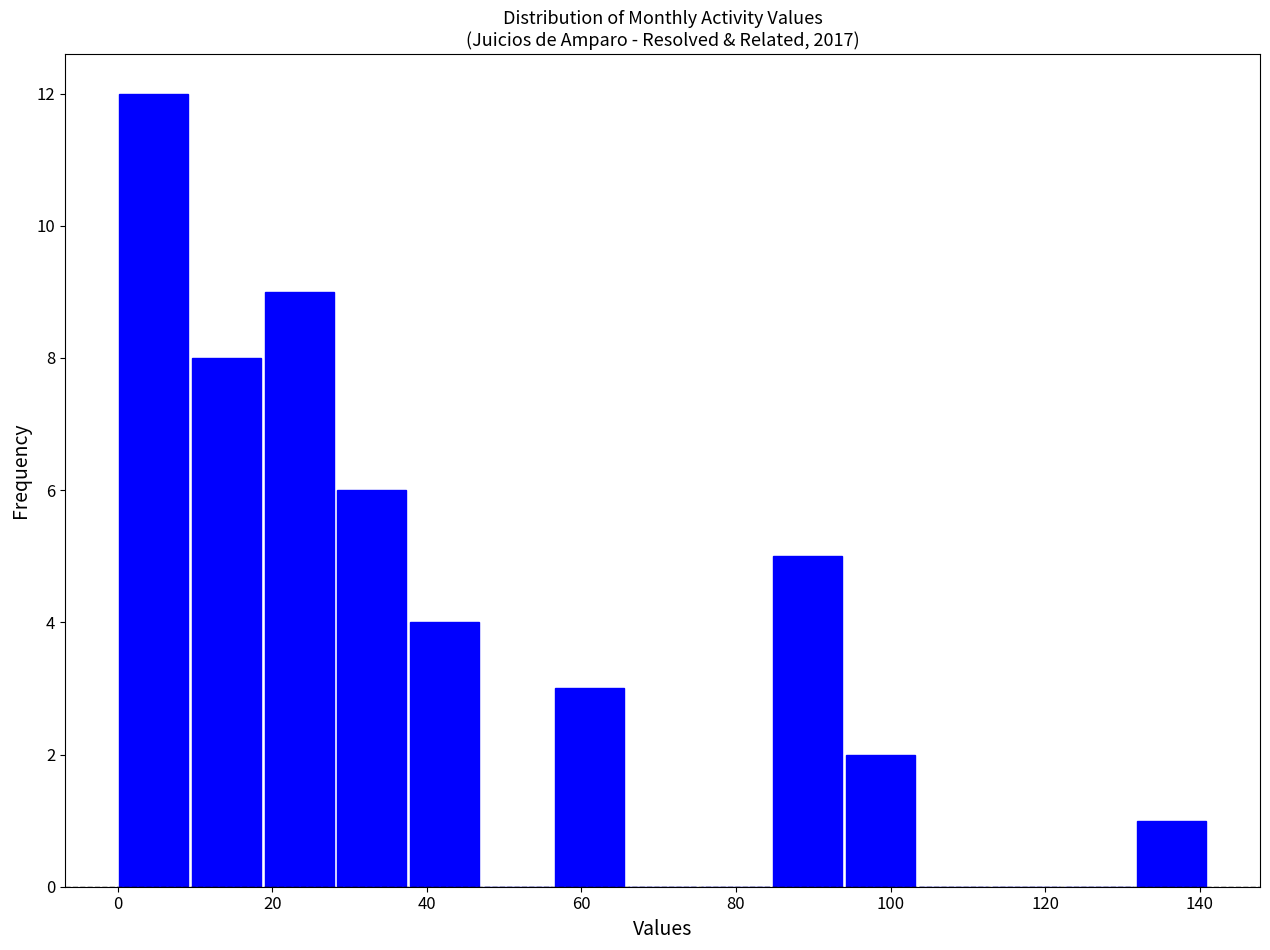

Reading left to right, transcribe this chart: for each bar, give the range it covers on the x-axis and its height. Neither the bar edges nor the heights are printed on the chart, so give them approximately, as read against the axes.

0.0 to 9.4: 12
9.4 to 18.8: 8
18.8 to 28.2: 9
28.2 to 37.6: 6
37.6 to 47.0: 4
47.0 to 56.4: 0
56.4 to 65.8: 3
65.8 to 75.2: 0
75.2 to 84.6: 0
84.6 to 94.0: 5
94.0 to 103.4: 2
103.4 to 112.8: 0
112.8 to 122.2: 0
122.2 to 131.6: 0
131.6 to 141.0: 1